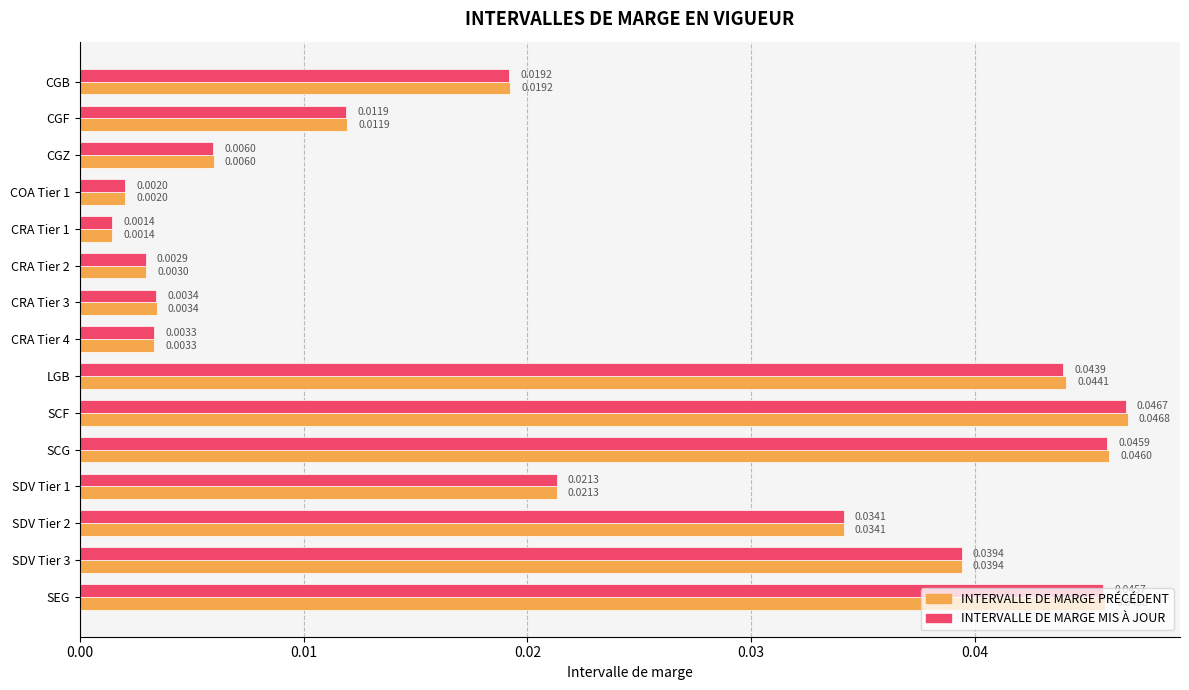

At which category is the sum across all series the highest?

SCF